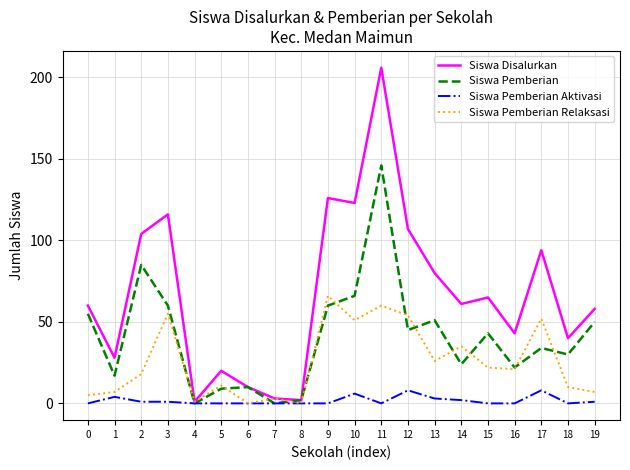

Where is Siswa Pemberian nearest to the value 73?

10